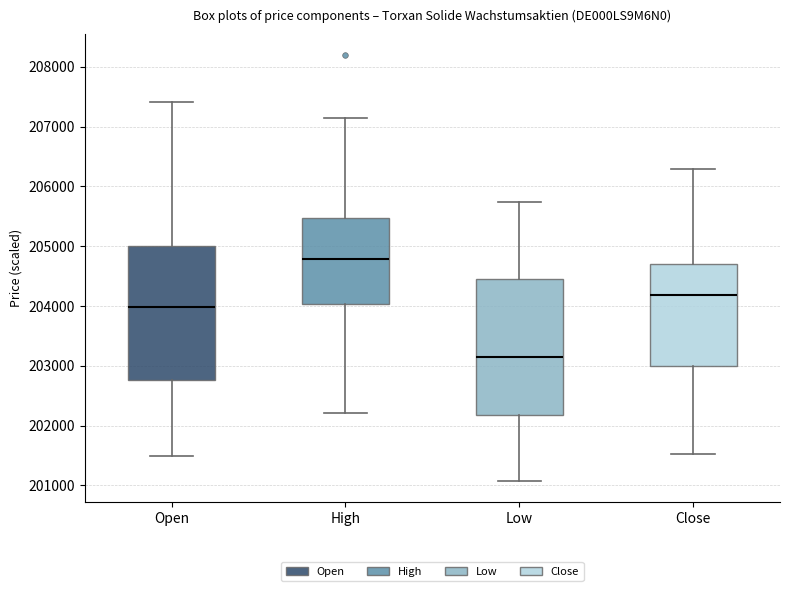

Where does the upper whisker of the box for Close end on the y-axis? The values are not printed on the chart, so give them approximately, as read against the axis.

206300